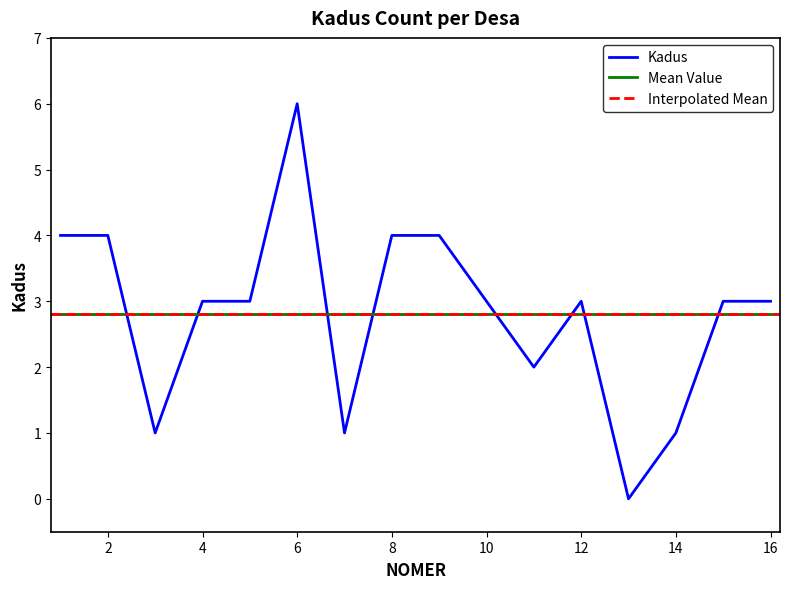

What is the difference between the maximum and minimum values?

6